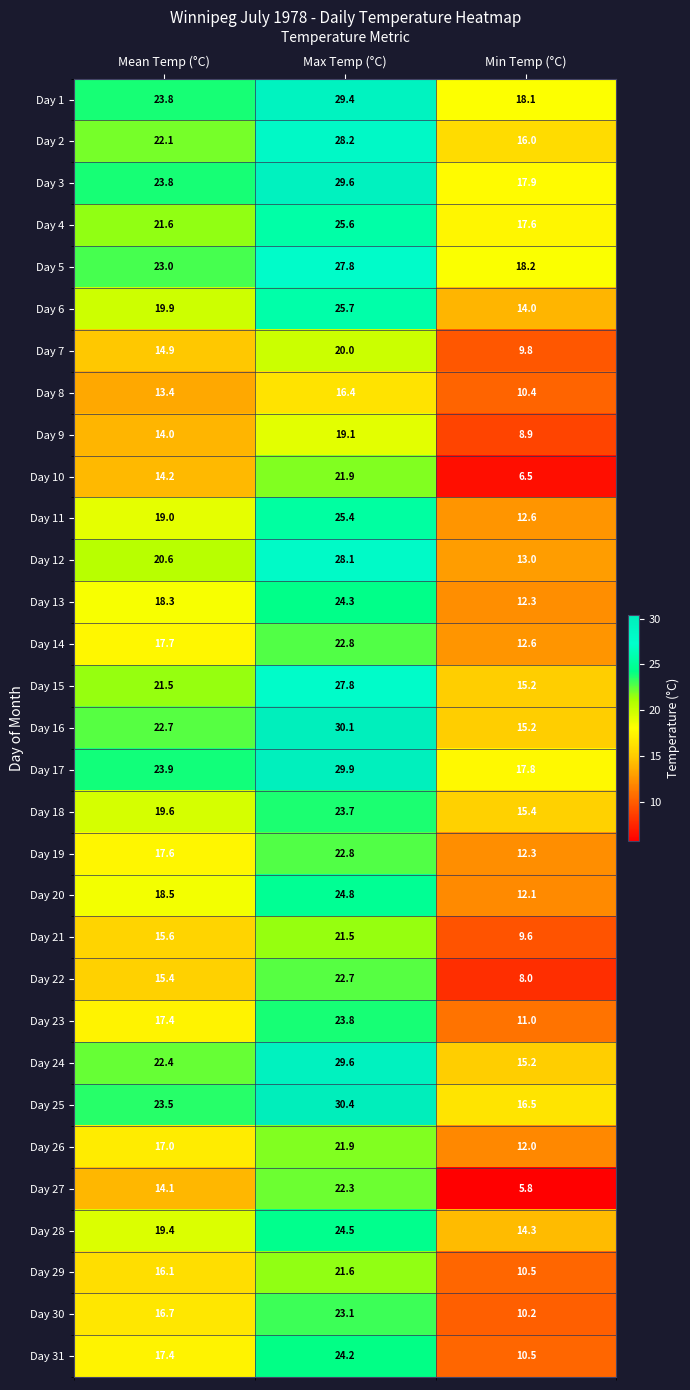

Rank the categories by Day 24 value from lowest to highest.

Min Temp (°C), Mean Temp (°C), Max Temp (°C)